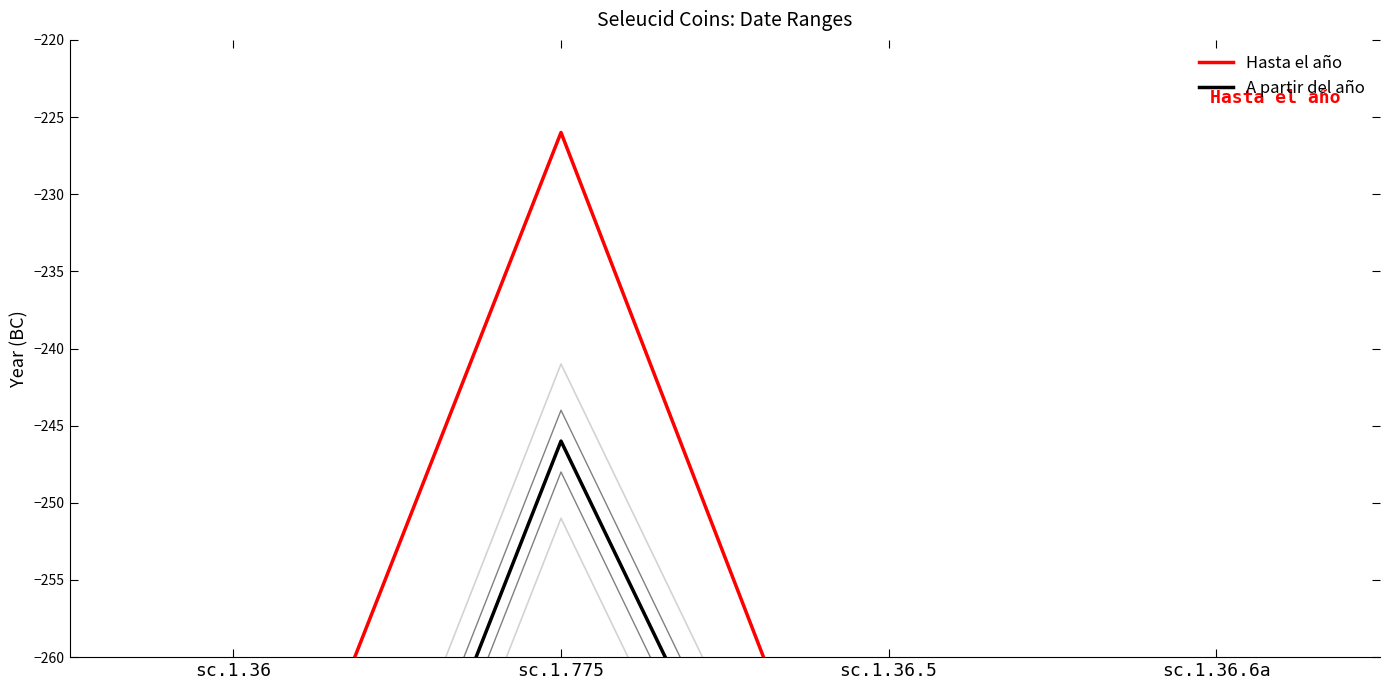

Which category has the lowest value across all series?

sc.1.36